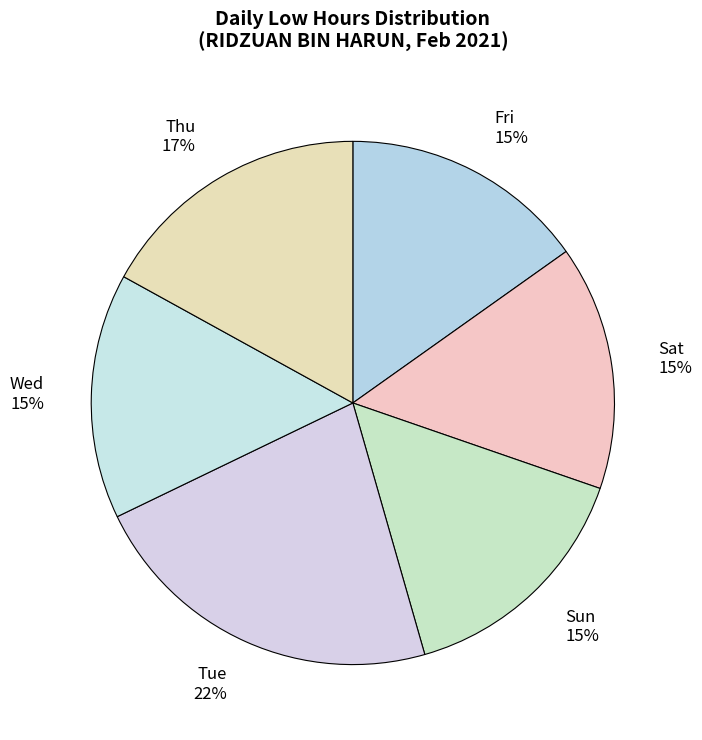

Is it true that Thu is 11% of the pie?

False